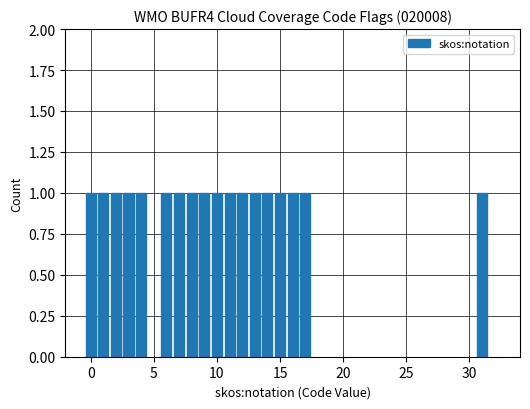

Count the number of categories in the chart.

18